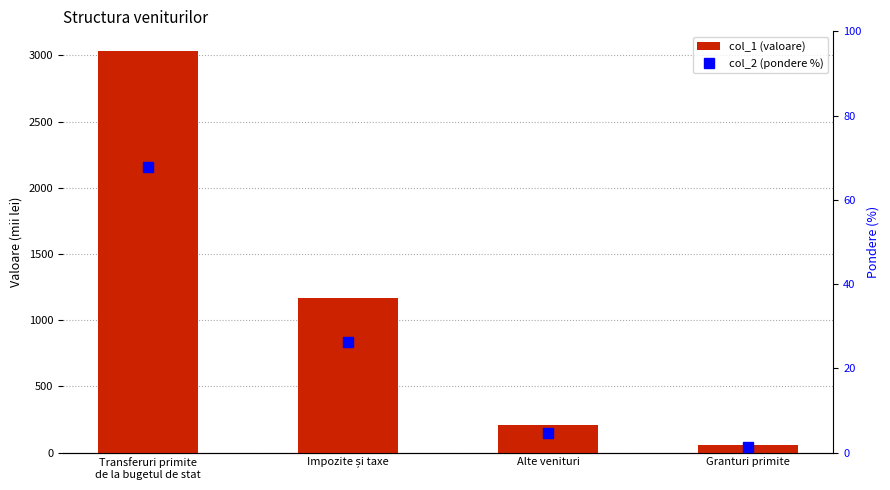

What is the lowest value of the col_2 (%) series?

1.3